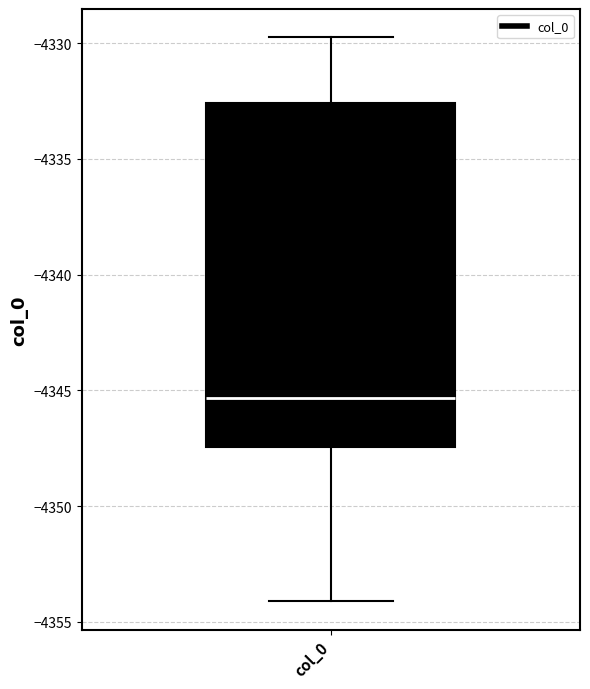

Read this box plot against the y-axis: the position of the median line, the range covered by the box, and the ends of both whiskers. The values are not printed on the chart, so give them approximately, as read against the axis.

median -4345.5, box -4347.5 to -4332.5, whiskers -4354.0 to -4329.5